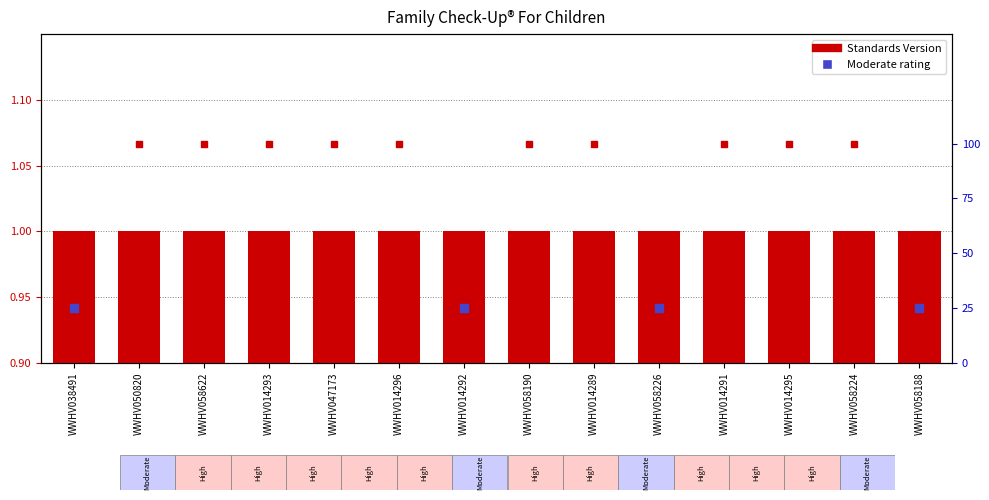

Which series has the largest total across all categories?

Standards Version